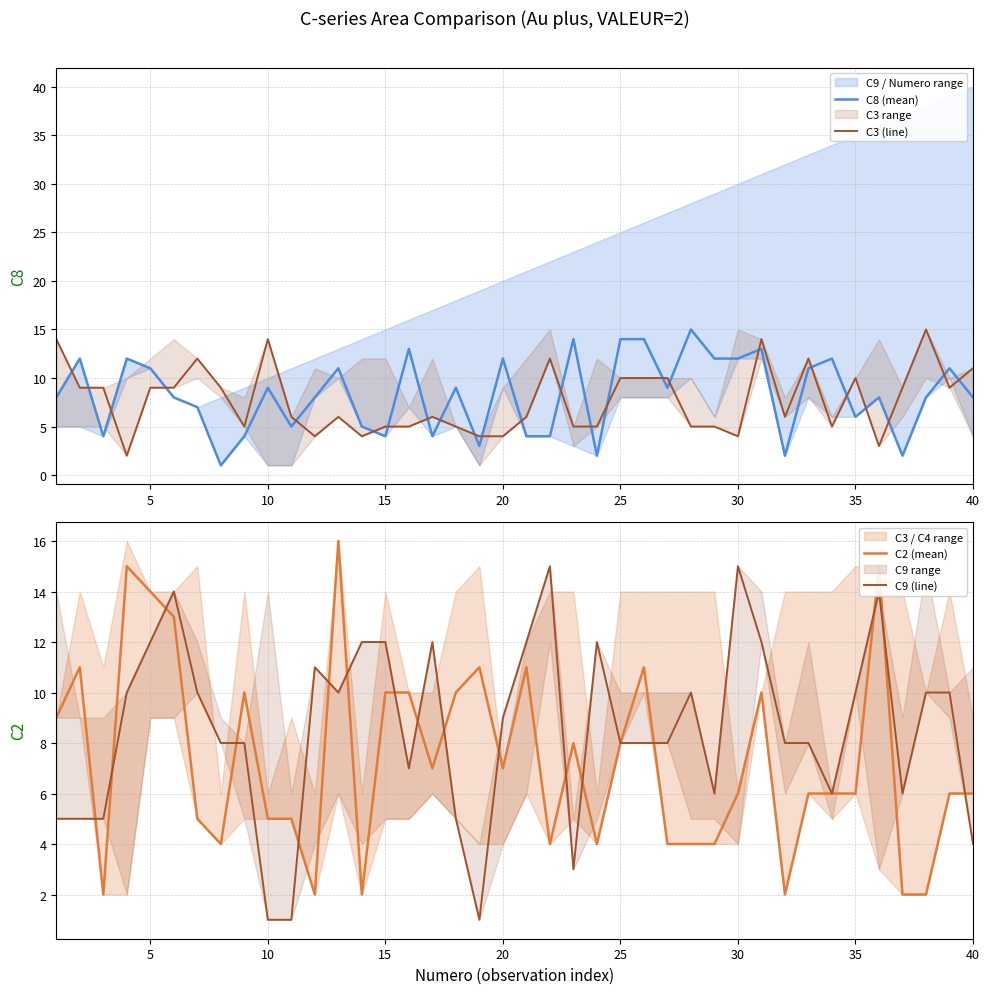

How many series are shown in this chart?

4